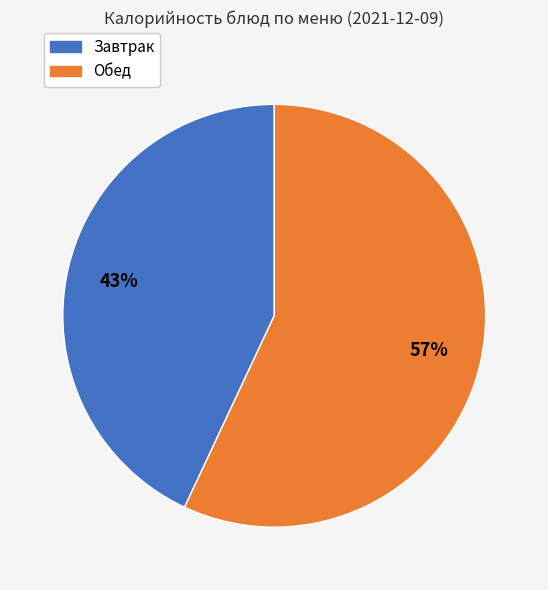

To the nearest percent, what is the average slice percentage?

50%